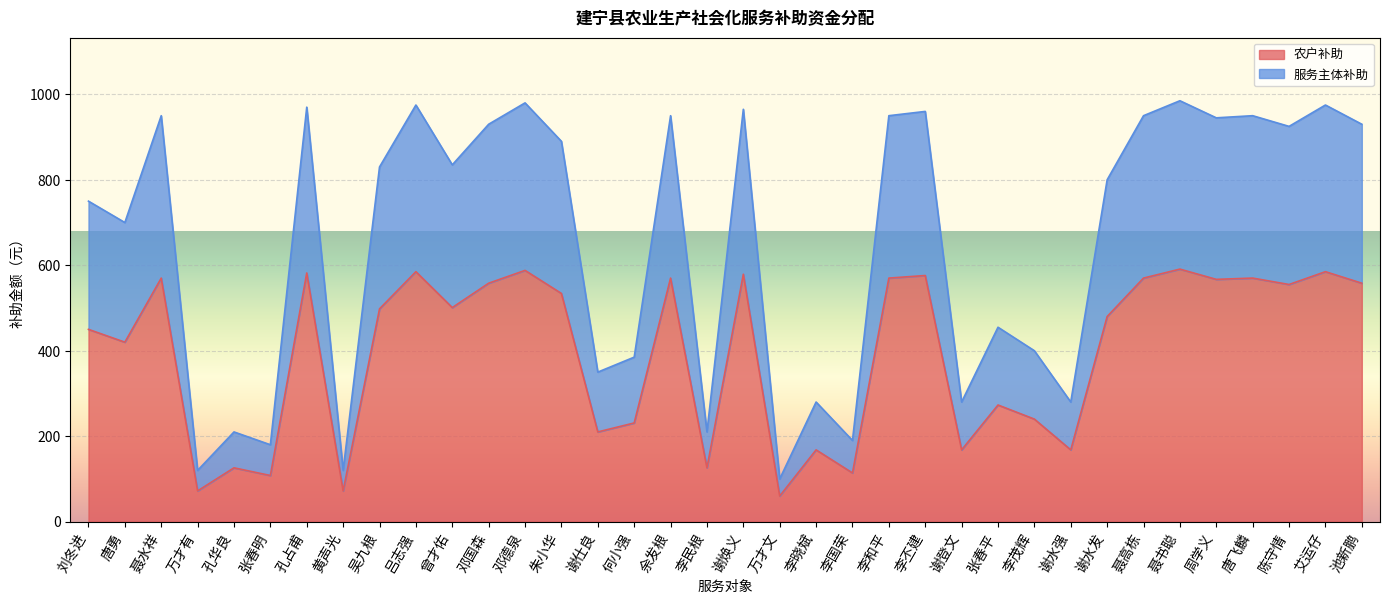

What is the maximum value shown in the chart?

985